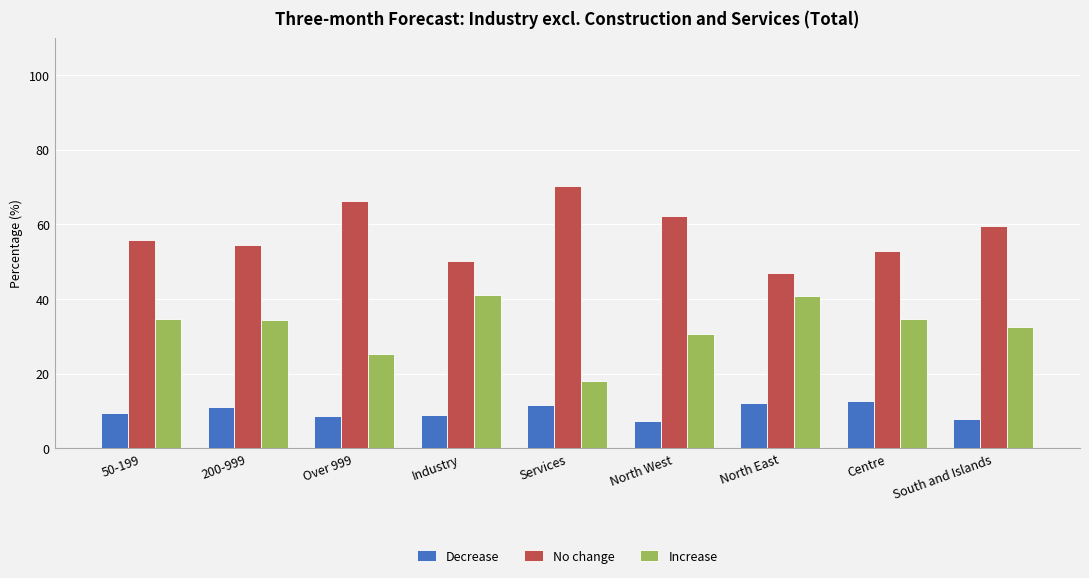

How many groups of bars are there?

9